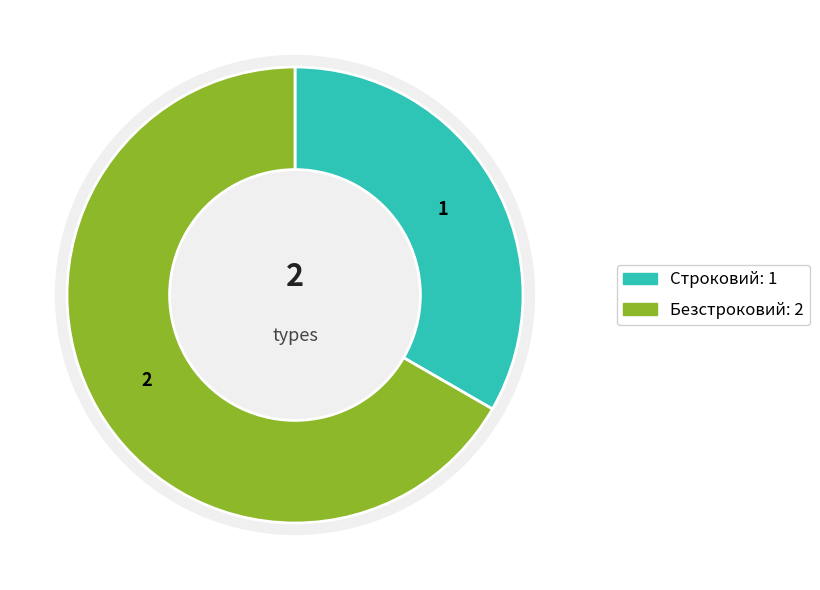

How many segments does this pie chart have?

2